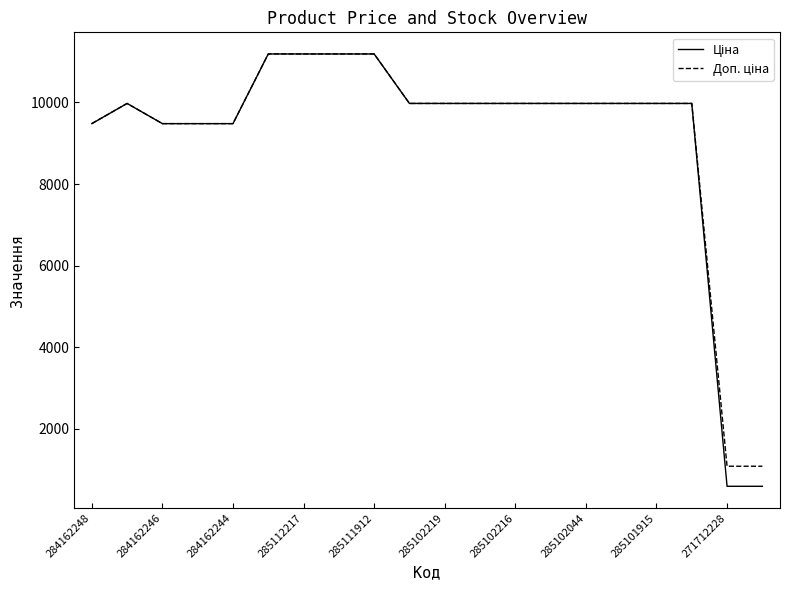

At how many categories does at least one series exceed 1012?

20